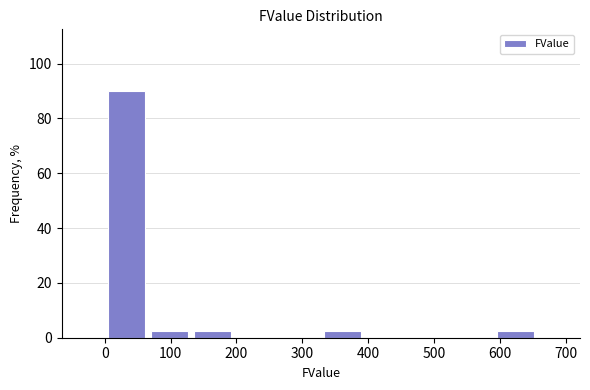

Reading left to right, list every bar in this chart as the range it spans on the x-axis followed by its height. Neither the bar edges nor the heights are printed on the chart, so give them approximately, as read against the axes.

0 to 70: 90
70 to 130: 2
130 to 200: 2
200 to 260: 0
260 to 330: 0
330 to 390: 2
390 to 460: 0
460 to 520: 0
520 to 590: 0
590 to 660: 2